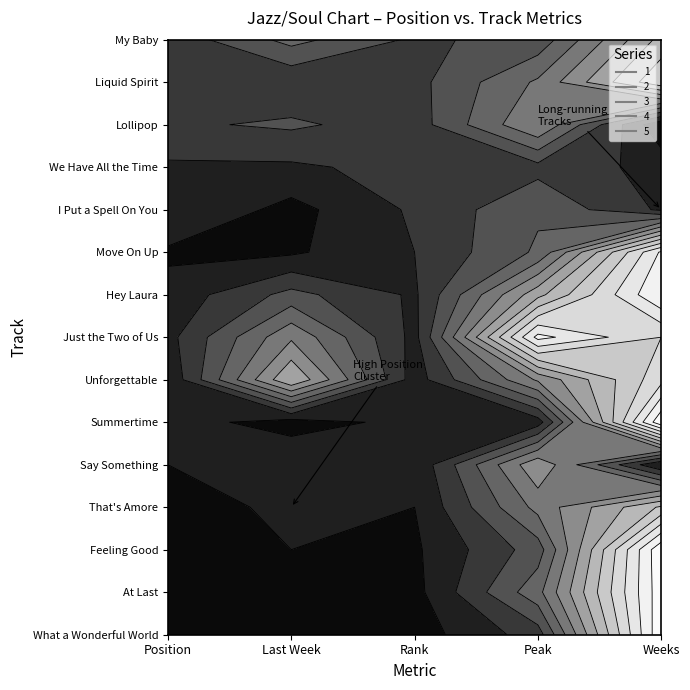

True or false: 2 has a value of 30 at 8.

False